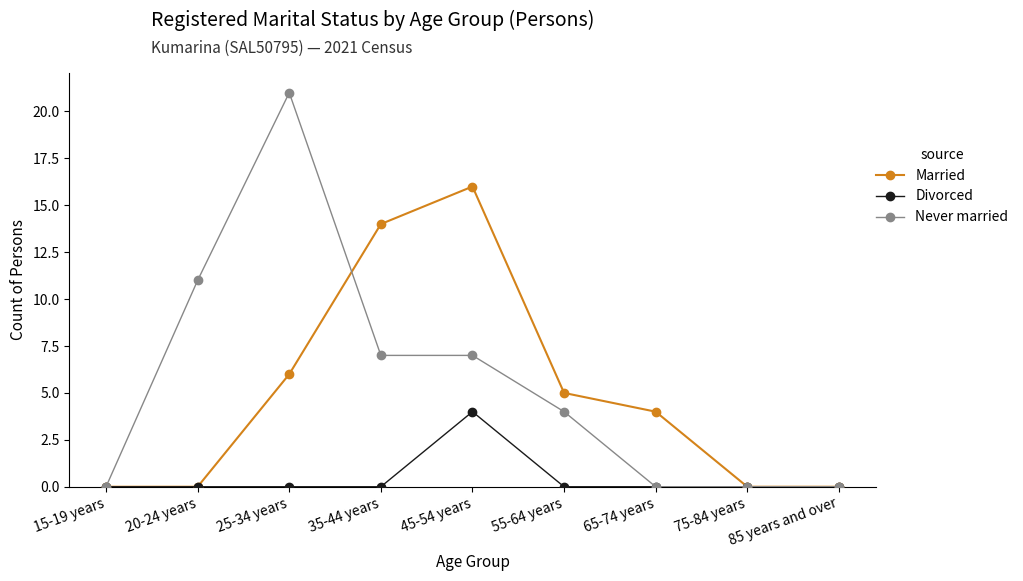

How many lines are shown in the chart?

3